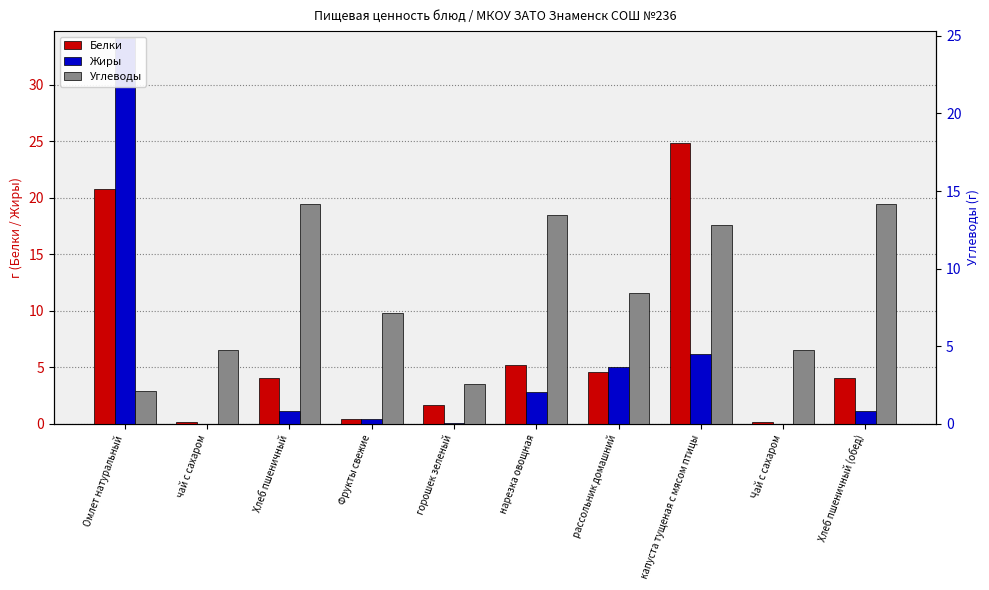

The Жиры series shows 0.6 at Хлеб пшеничный. True or false?

False